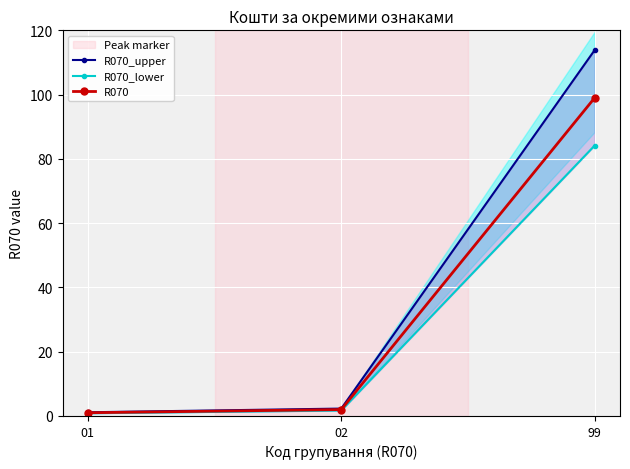

How many data points in R070 are above 2?

1